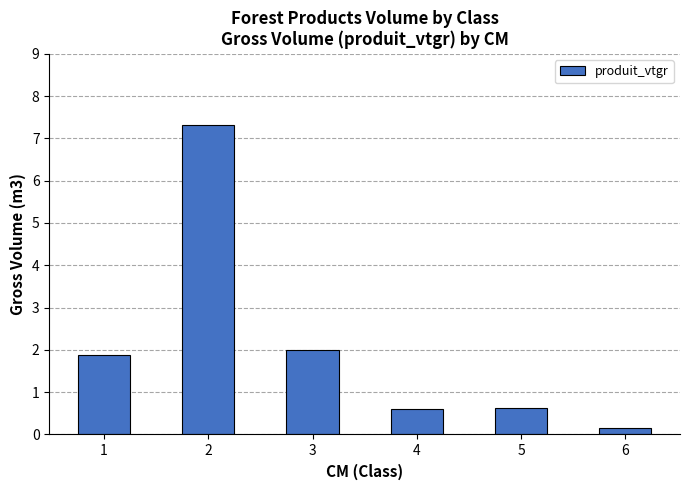

Which category has the highest value across all series?

2